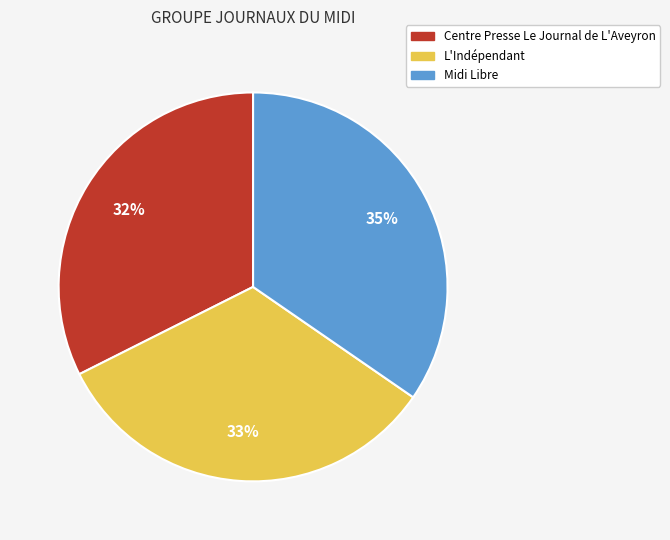

Count the number of slices in the pie.

3